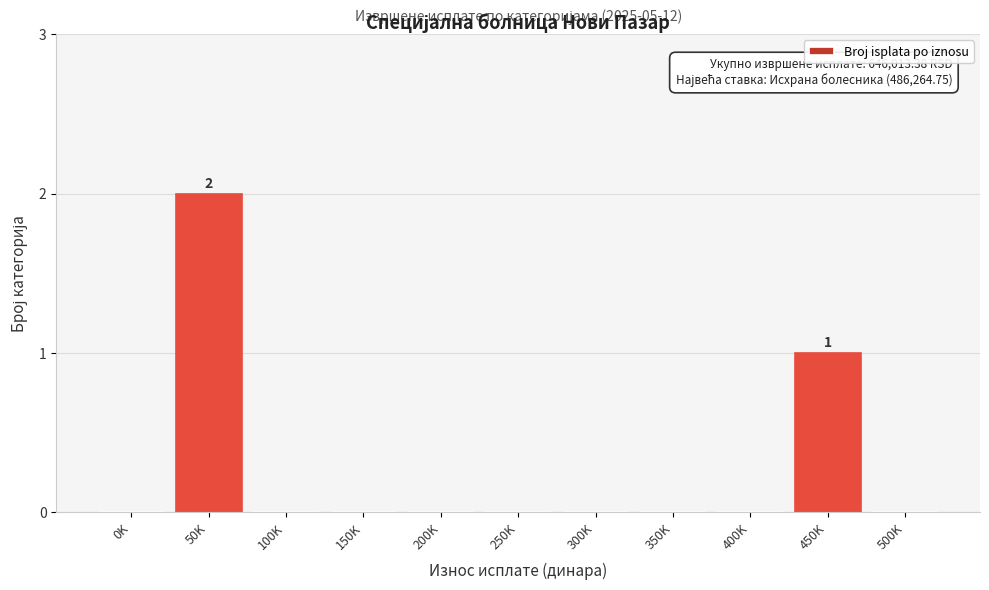

Reading left to right, extract all data points from this chart.

0K=0	50K=2	100K=0	150K=0	200K=0	250K=0	300K=0	350K=0	400K=0	450K=1	500K=0